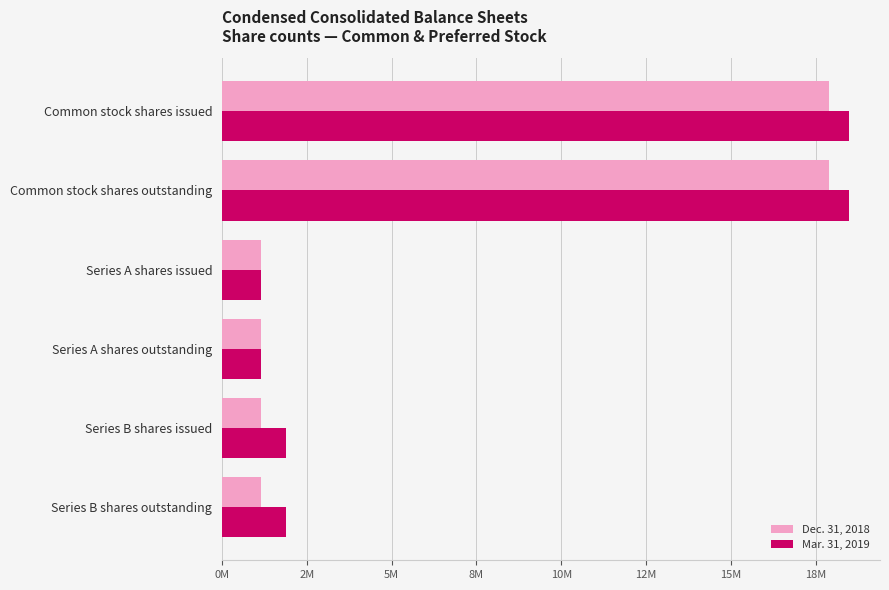

What are all the series names shown in the legend?

Dec. 31, 2018, Mar. 31, 2019